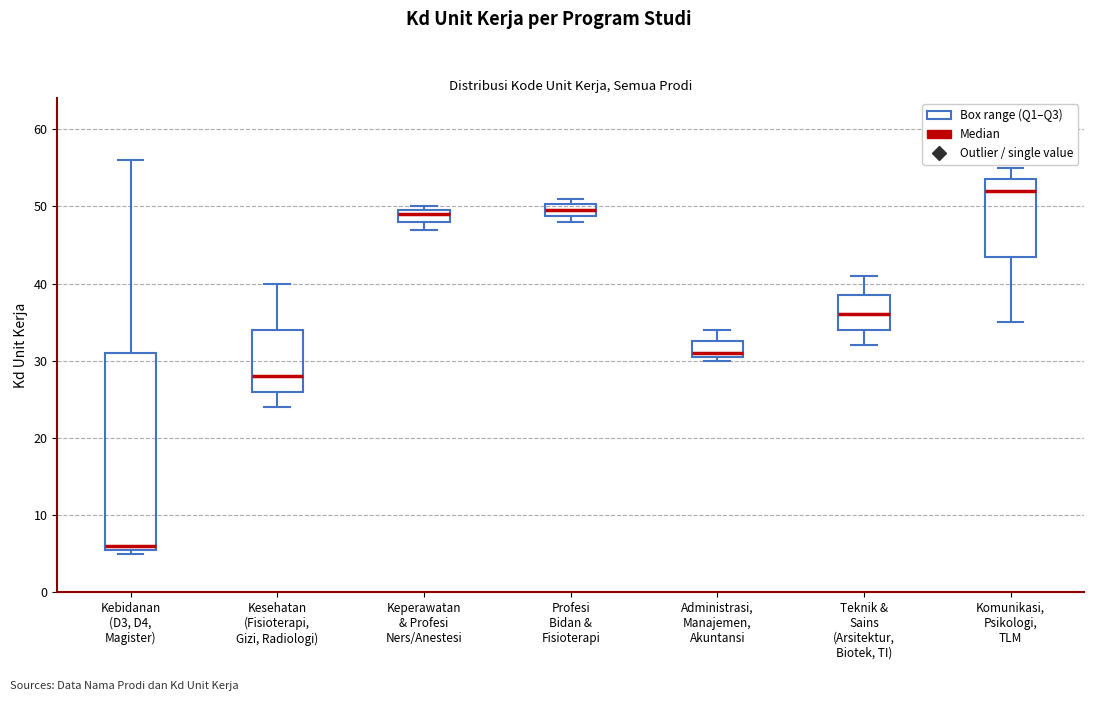

Reading left to right, read every box against the y-axis: the position of its median line, the range the box covers, and the ends of its whiskers. The values are not printed on the chart, so give them approximately, as read against the axis.

Kebidanan (D3, D4, Magister): median 6 (just above the box's lower edge), box 6 to 31, whiskers 5 to 56
Kesehatan (Fisioterapi, Gizi, Radiologi): median 28, box 26 to 34, whiskers 24 to 40
Keperawatan & Profesi Ners/Anestesi: median 49, box 48 to 50, whiskers 47 to 50 (just above the box's upper edge)
Profesi Bidan & Fisioterapi: median 50 (inside the box), box 49 to 50, whiskers 48 to 51
Administrasi, Manajemen, Akuntansi: median 31 (just above the box's lower edge), box 31 to 33, whiskers 30 to 34
Teknik & Sains (Arsitektur, Biotek, TI): median 36, box 34 to 39, whiskers 32 to 41
Komunikasi, Psikologi, TLM: median 52, box 44 to 54, whiskers 35 to 55